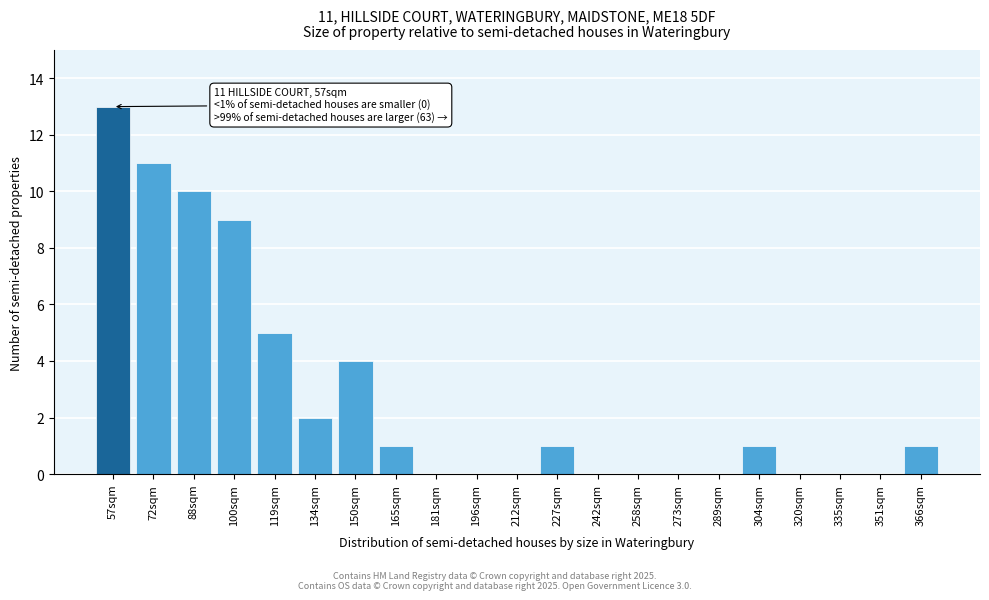

Reading left to right, transcribe all the data shown in this chart.

57sqm=13	72sqm=11	88sqm=10	100sqm=9	119sqm=5	134sqm=2	150sqm=4	165sqm=1	181sqm=0	196sqm=0	212sqm=0	227sqm=1	242sqm=0	258sqm=0	273sqm=0	289sqm=0	304sqm=1	320sqm=0	335sqm=0	351sqm=0	366sqm=1